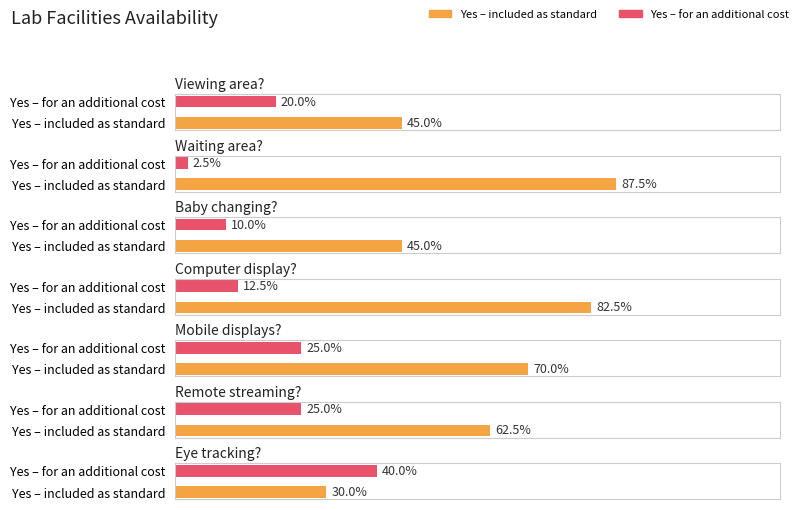

Which series has the widest spread of values?

Yes – included as standard